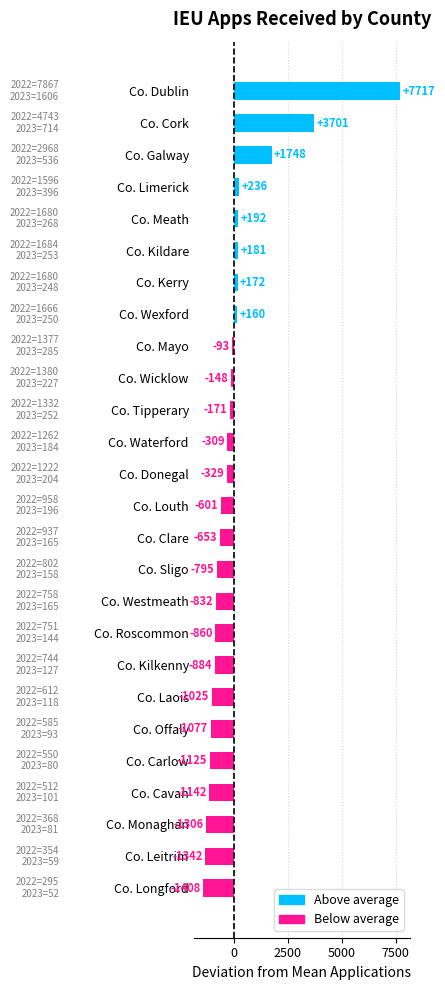

What is the difference between the maximum and minimum values?

9126.0